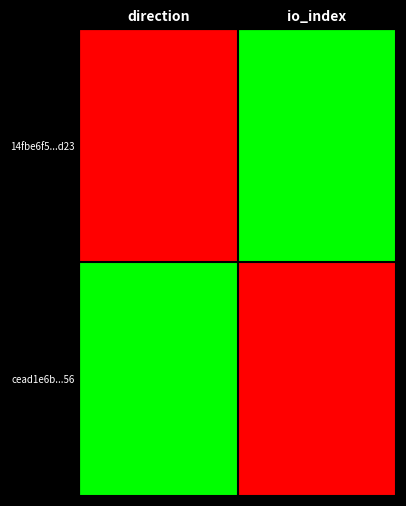

Reading left to right, transcribe all the data shown in this chart.

14fbe6f5...d23: direction=-1	io_index=1
cead1e6b...56: direction=1	io_index=-1